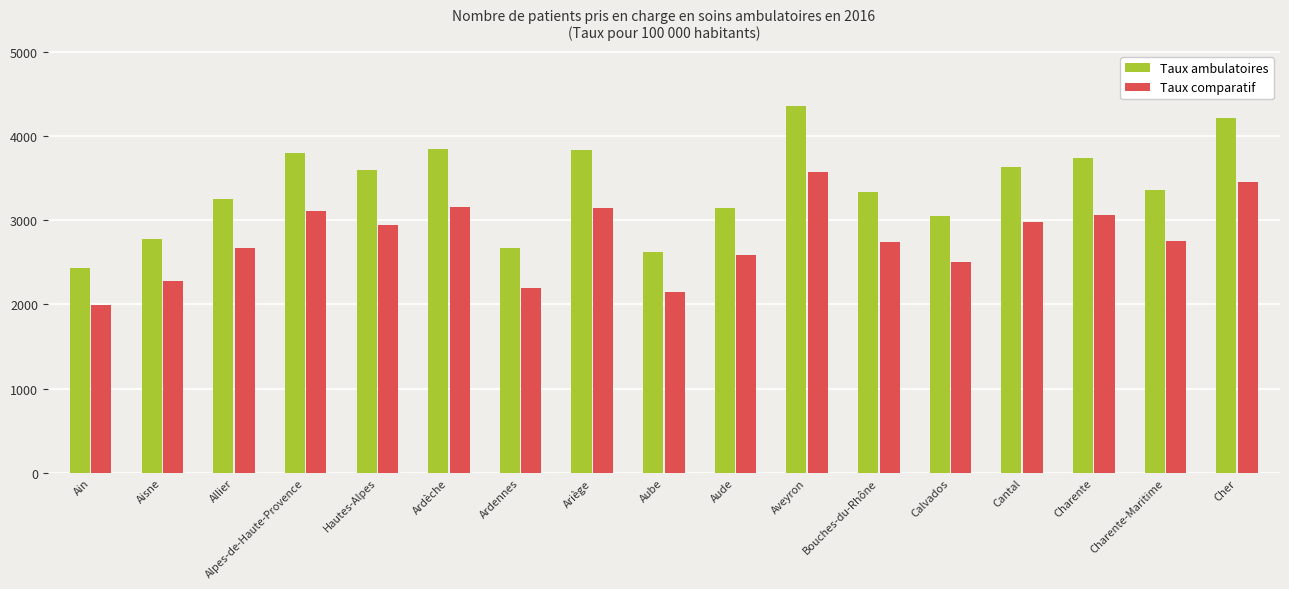

Where is Taux comparatif nearest to the value 2781?

Charente-Maritime